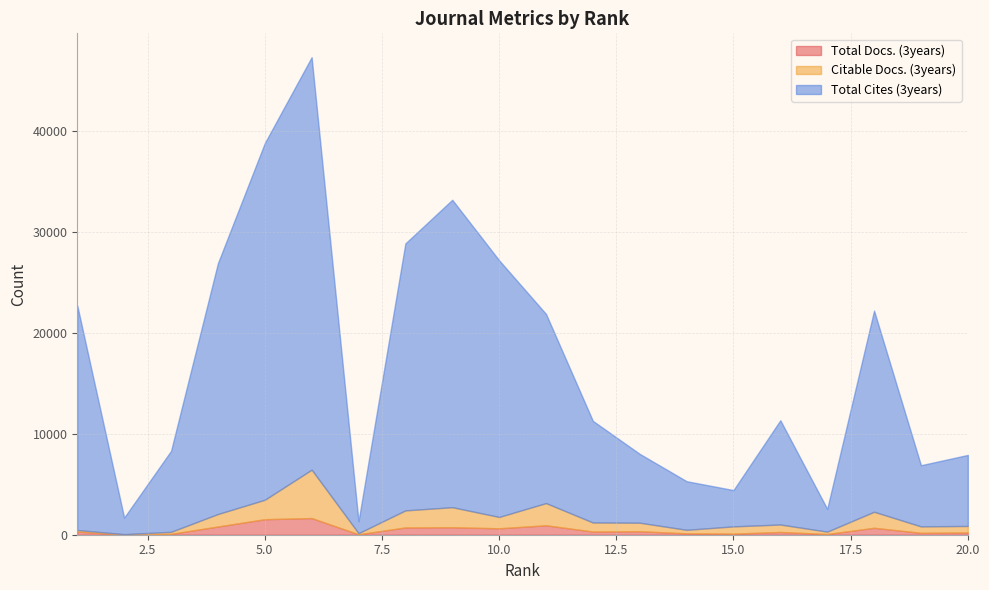

In Total Cites (3years), how many points are higher than both neighbors (excluding endpoints)?

4